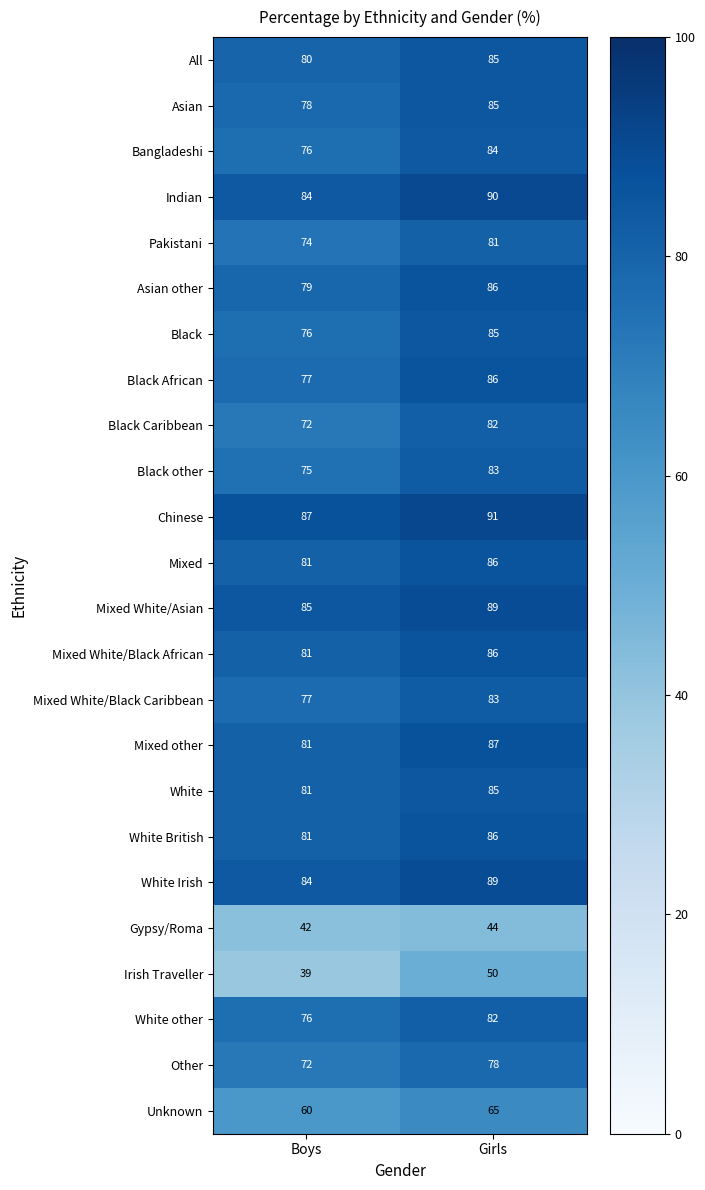

What is the spread (max minus min) of values at Girls?

47